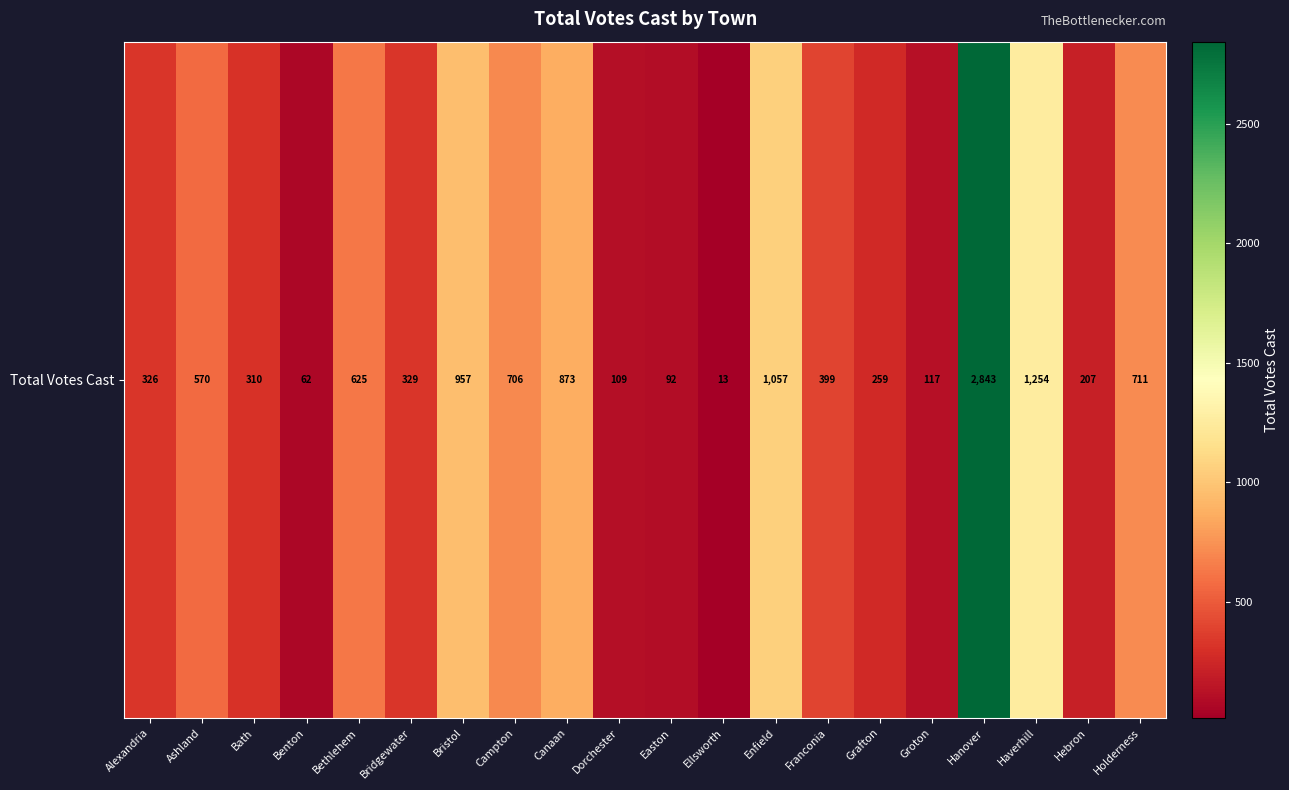

How many values are below 399?

10